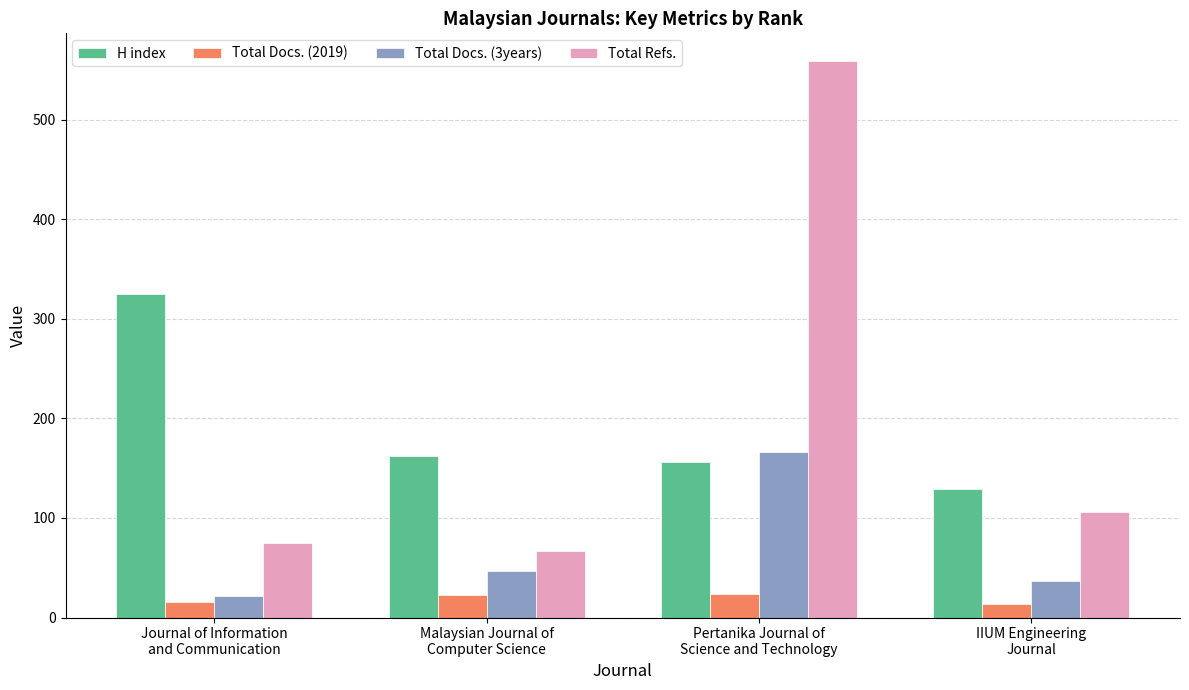

What is the maximum value for Total Docs. (3years)?

166